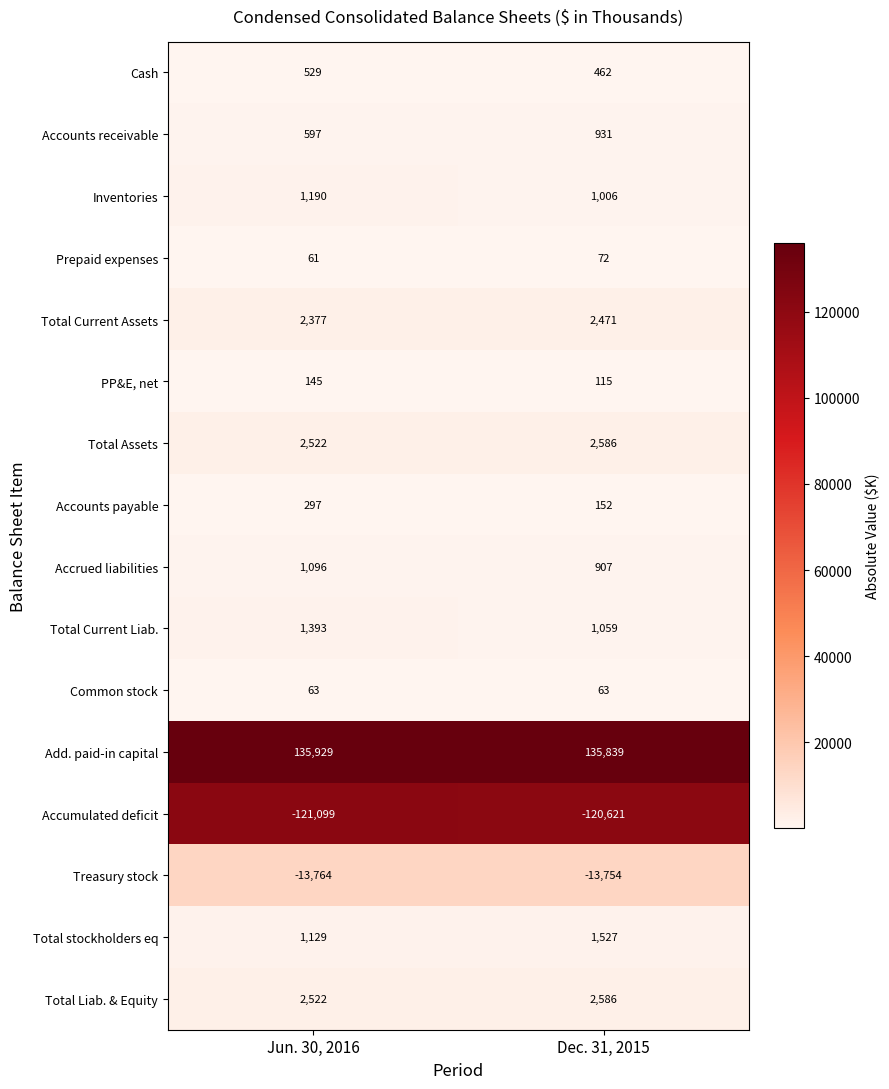

At which category is the sum across all series the highest?

Dec. 31, 2015